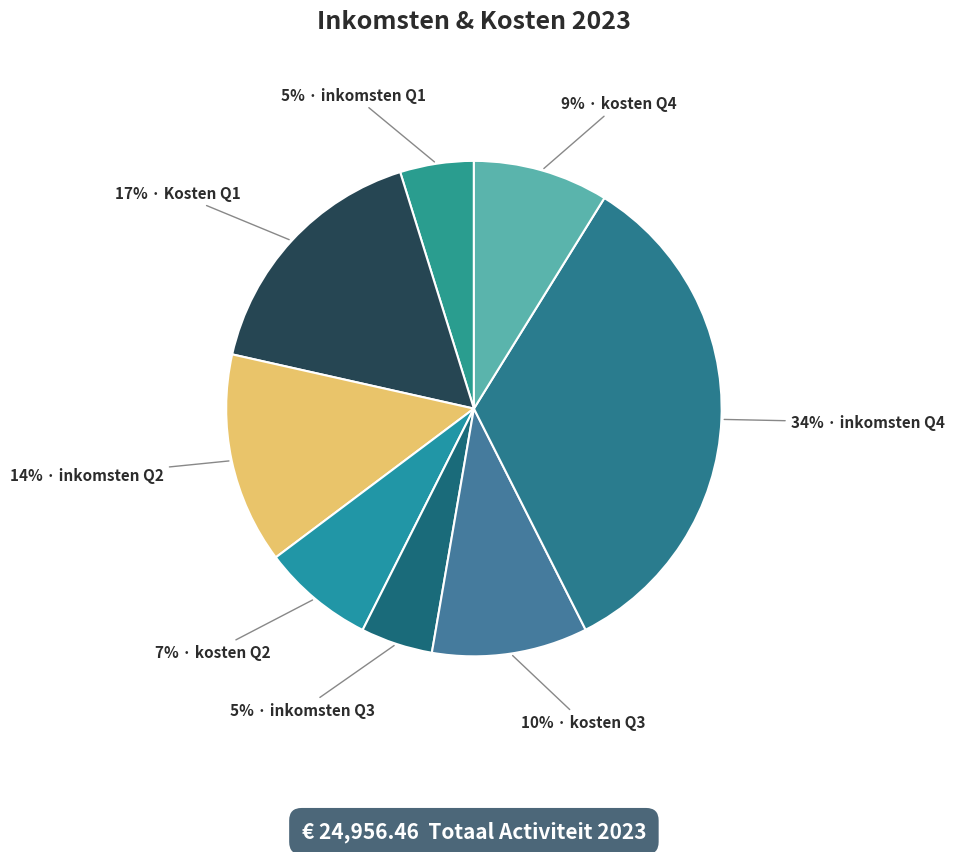

Which slice is the smallest?

Totaal inkomsten Q3